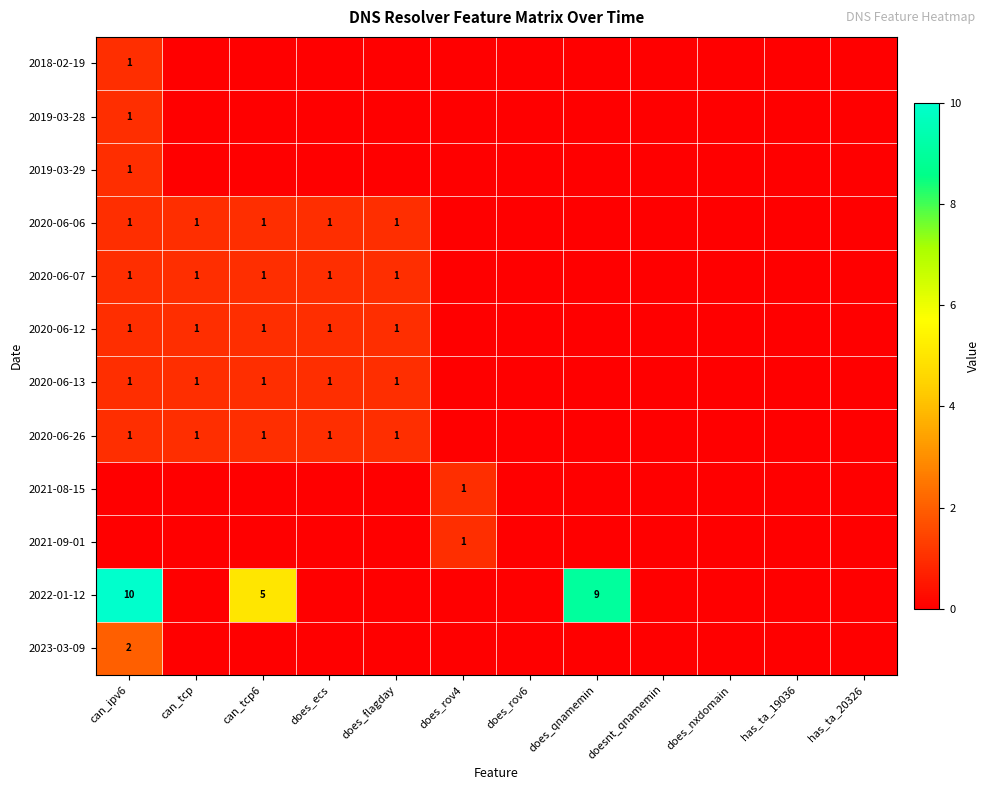

How many distinct data groups are displayed?

12